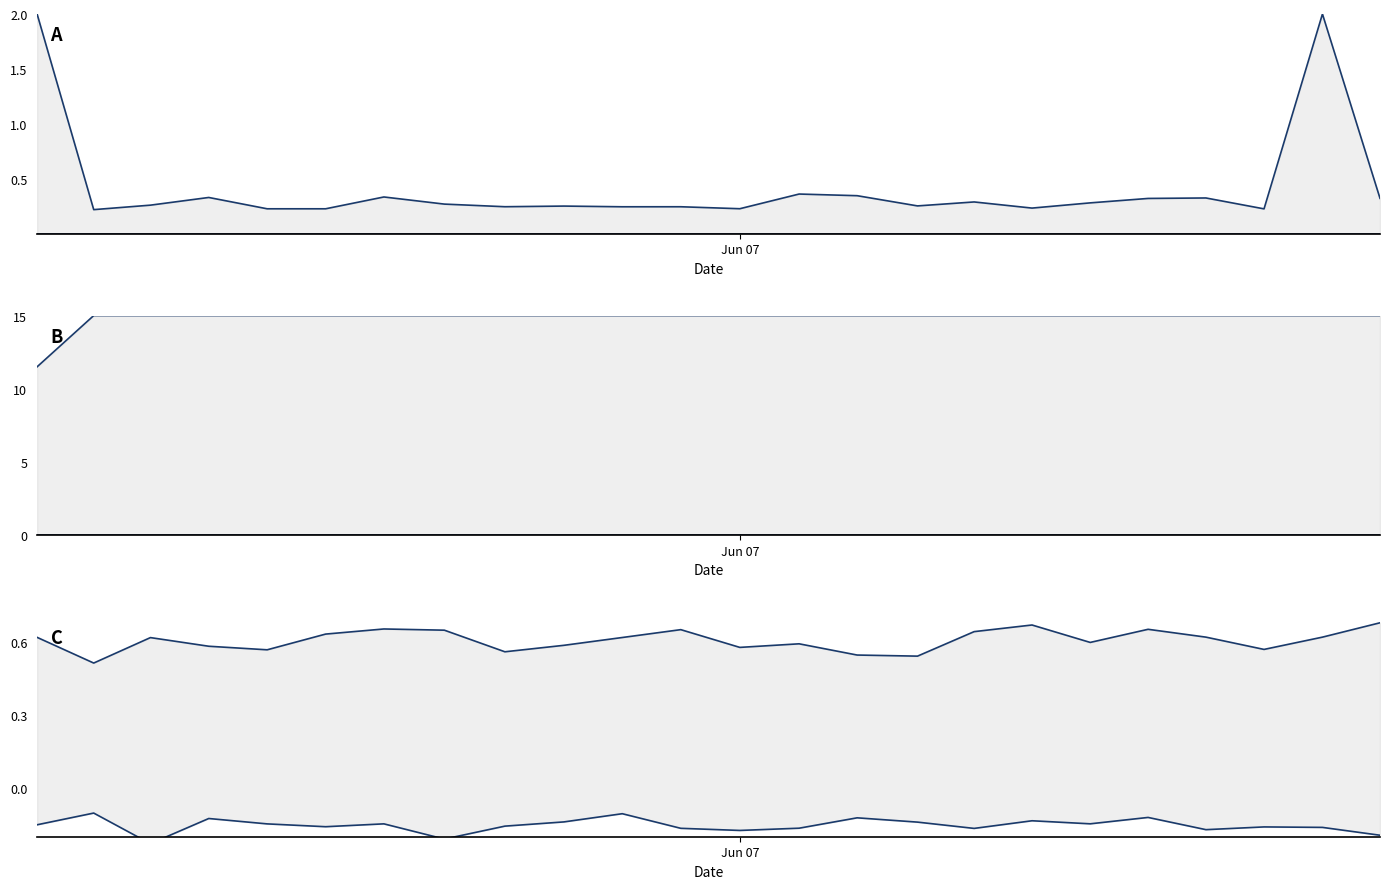

Is the value of io_index_upper at 21 greater than the value of io_index_lower at 21?

Yes